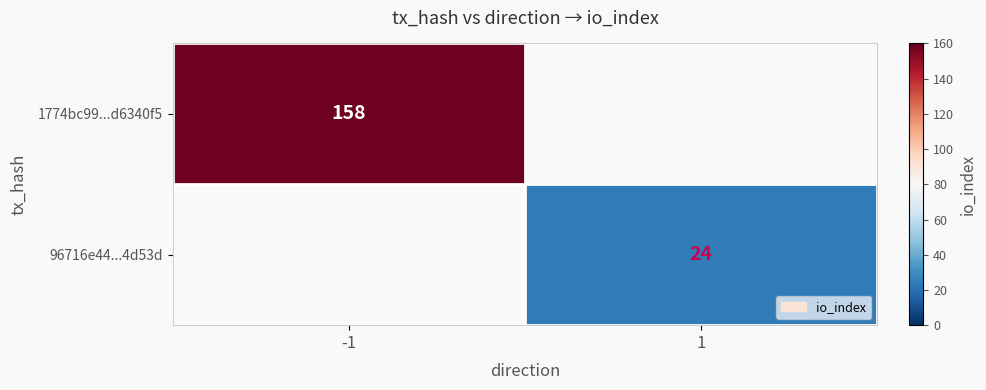

Count the number of categories in the chart.

2